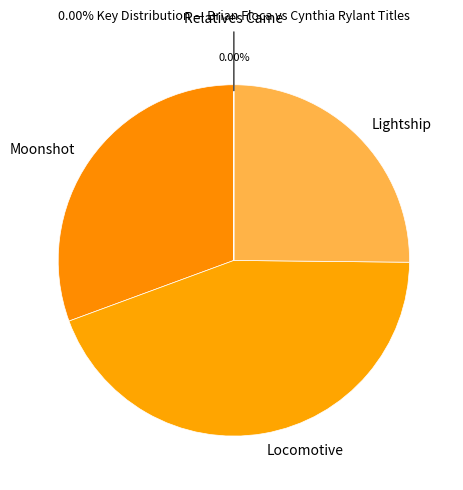

Which has a higher value, Lightship or Moonshot?

Moonshot